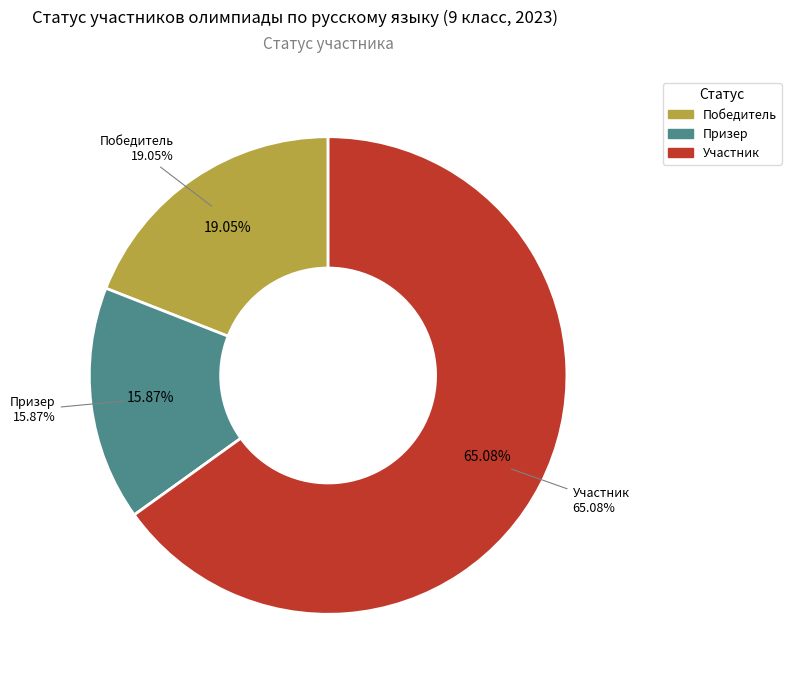

What percentage is NOT represented by Победитель?

81.0%